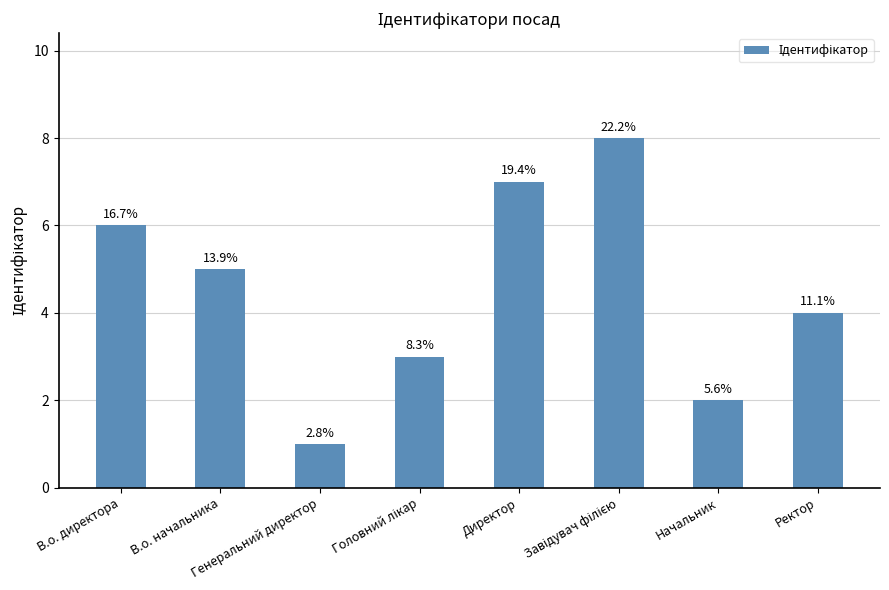

Which label corresponds to the smallest value in the chart?

Генеральний директор